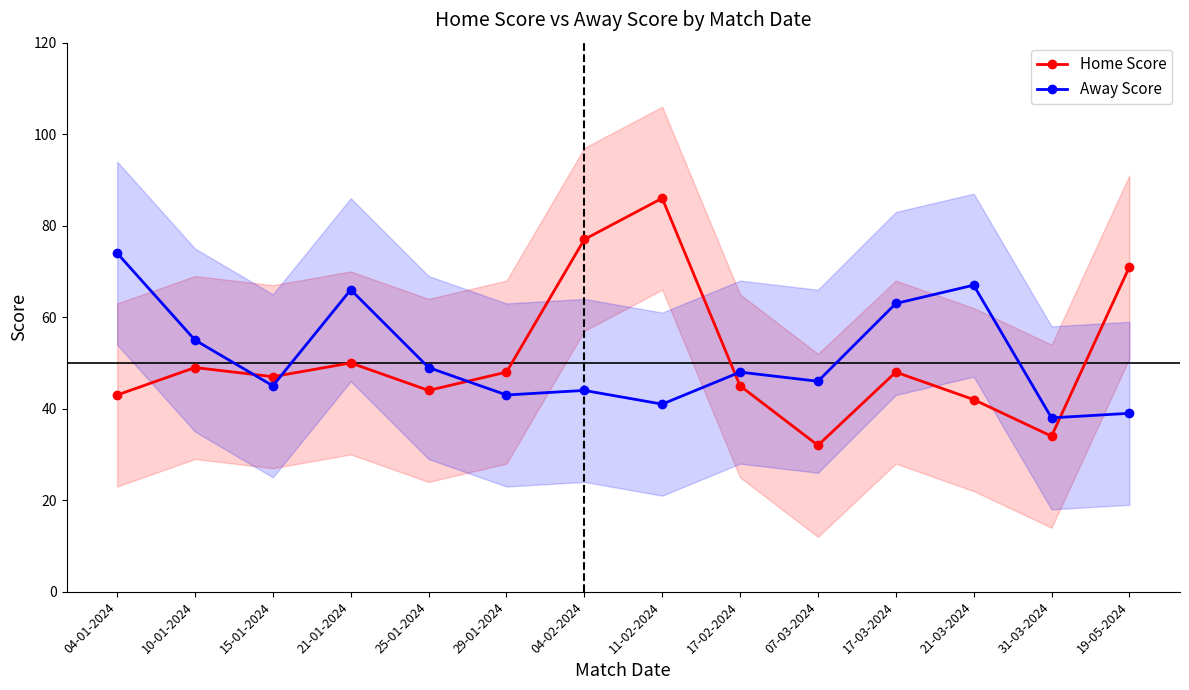

What is the spread (max minus min) of values at 04-01-2024?

31